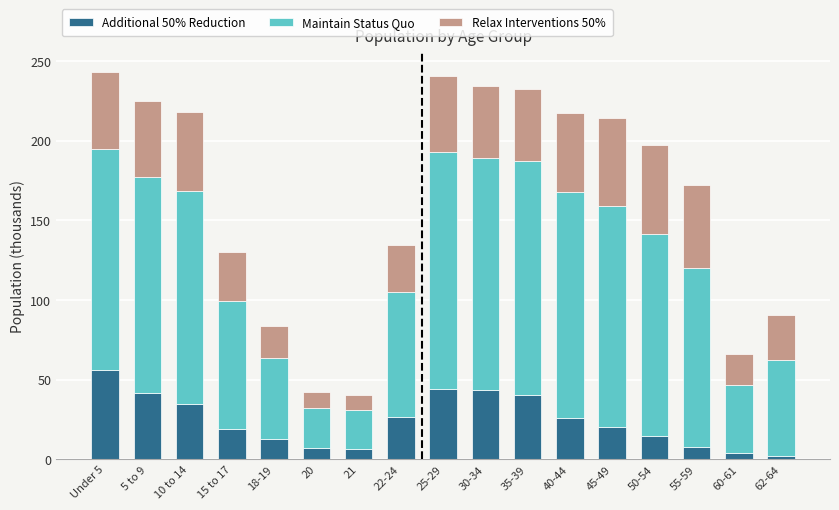

What is the total value across all series at Under 5?

243.4